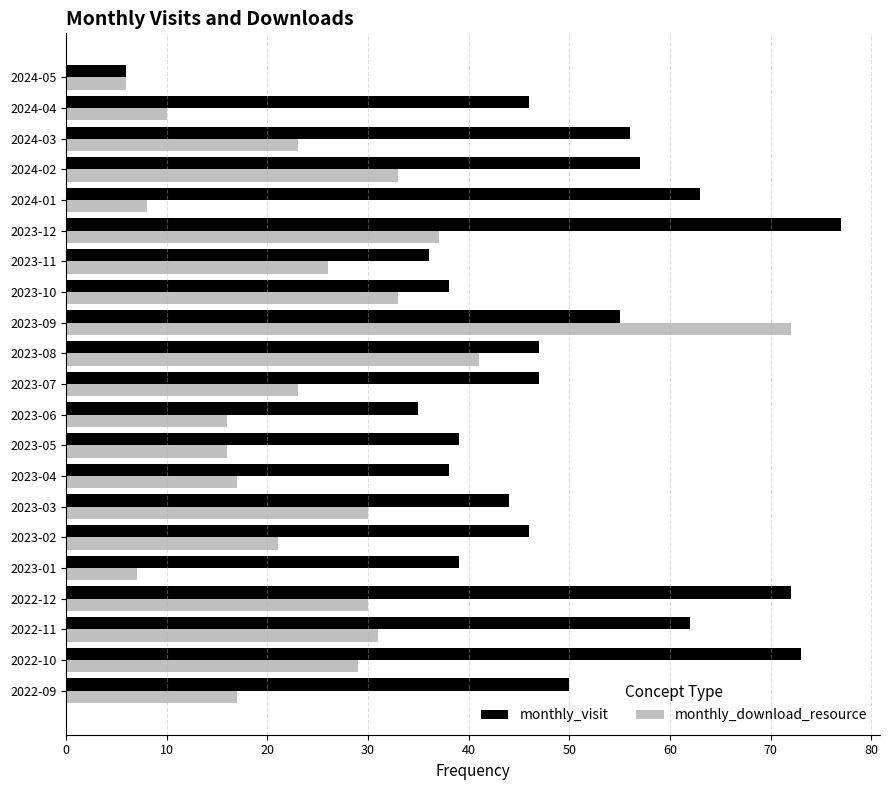

True or false: monthly_download_resource has a value of 14 at 2023-12.

False